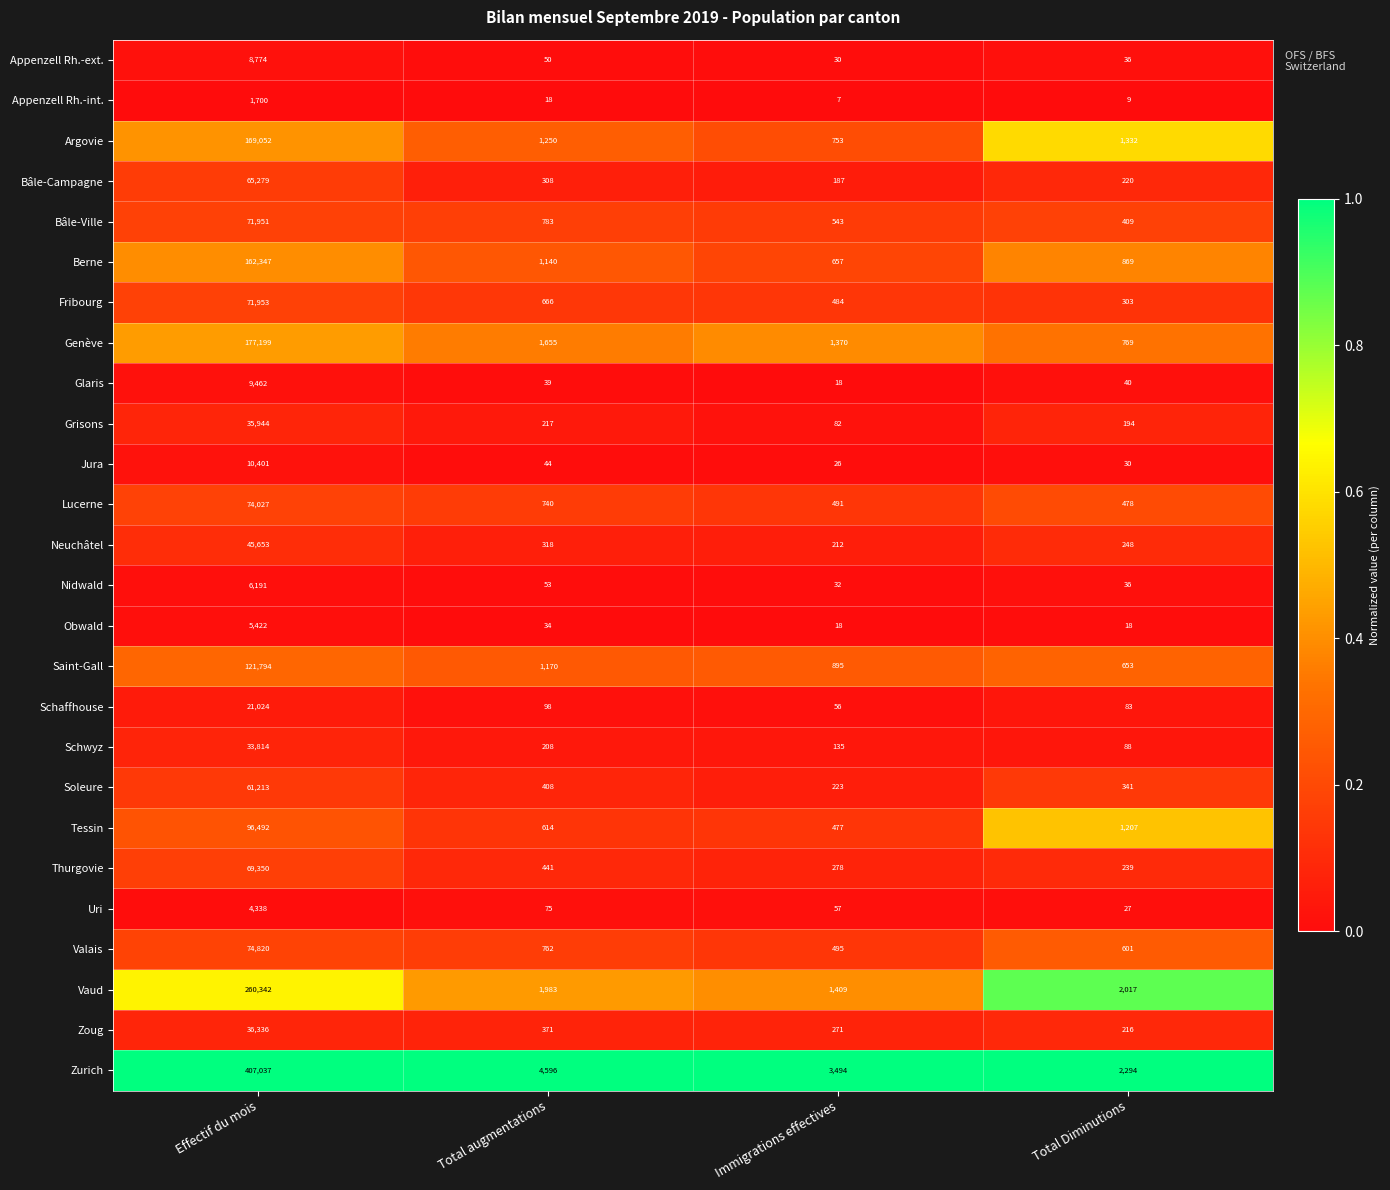

List the series in order of their peak value, lowest first.

Appenzell Rh.-int., Uri, Obwald, Nidwald, Appenzell Rh.-ext., Glaris, Jura, Schaffhouse, Schwyz, Grisons, Zoug, Neuchâtel, Soleure, Bâle-Campagne, Thurgovie, Bâle-Ville, Fribourg, Lucerne, Valais, Tessin, Saint-Gall, Berne, Argovie, Genève, Vaud, Zurich